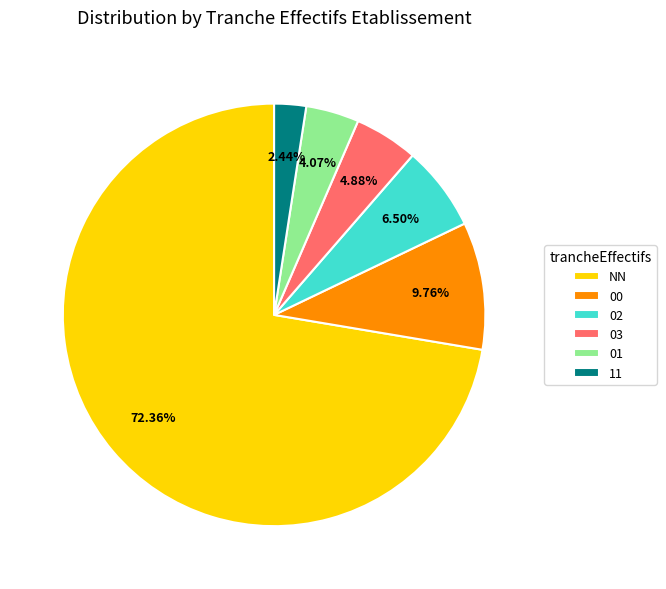

What is the ratio of the value at NN to the value at 11?

29.7